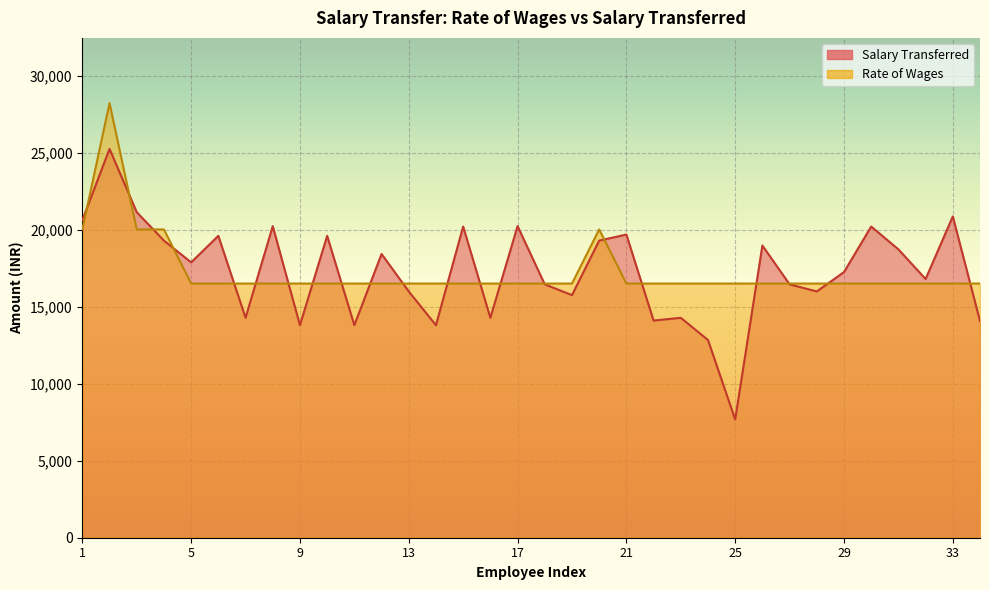

At which category does the chart reach its peak across all series?

2